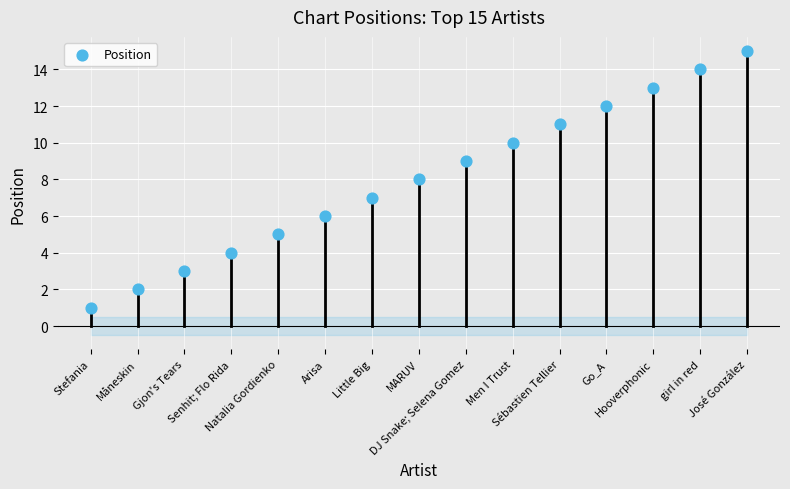

How many points are shown in the scatter plot?

15